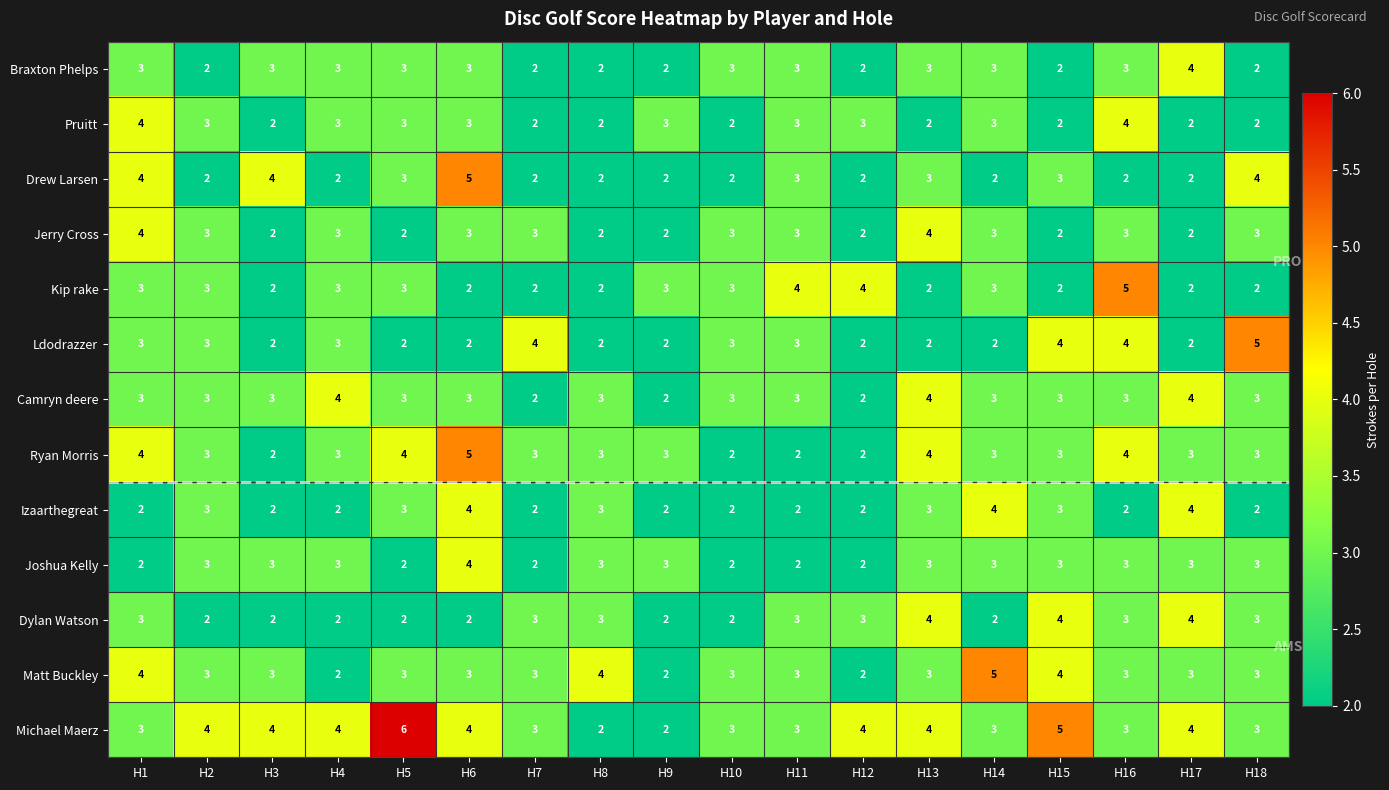

Is it true that Kip rake equals 3 at H10?

True